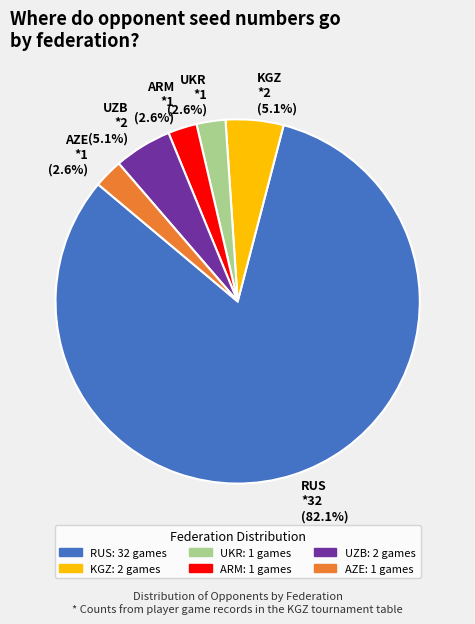

To the nearest percent, what percentage of the pie is RUS?

82%